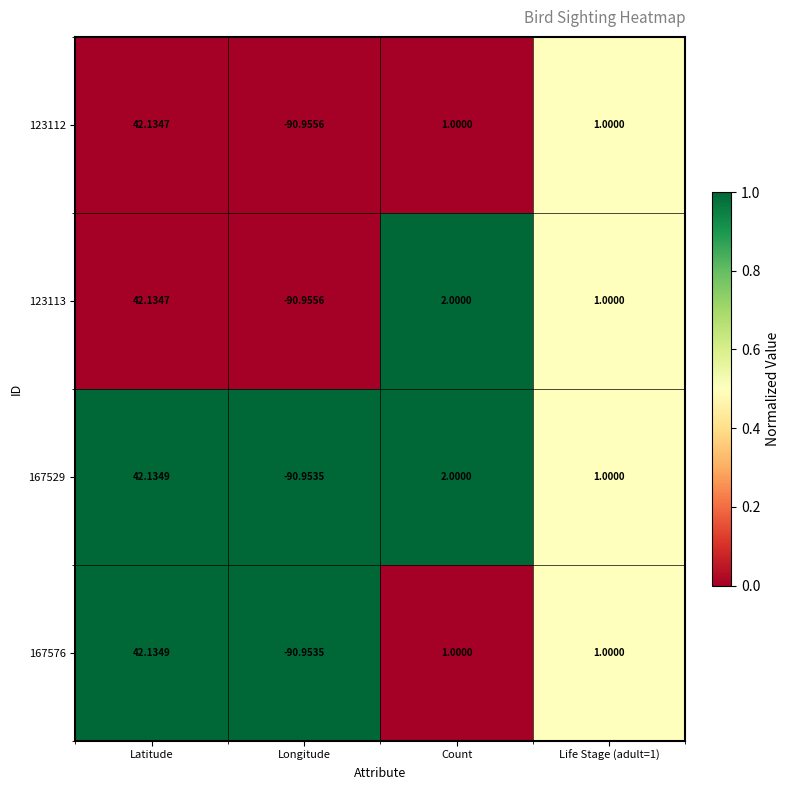

Which label corresponds to the largest value in the chart?

Latitude